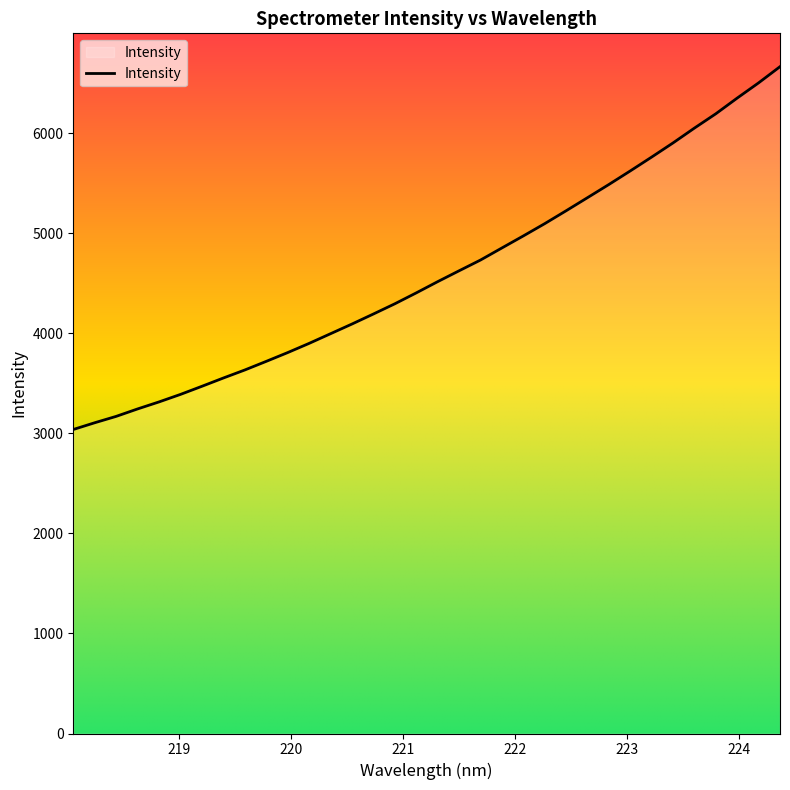

What is the greatest value displayed?

6662.9